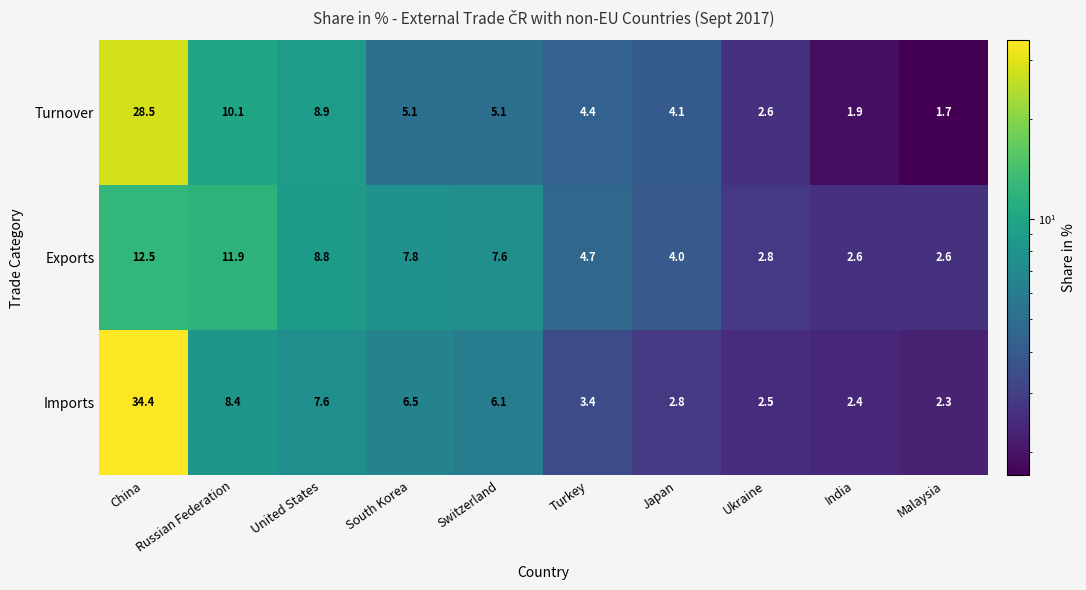

Where is Imports nearest to the value 18?

Russian Federation